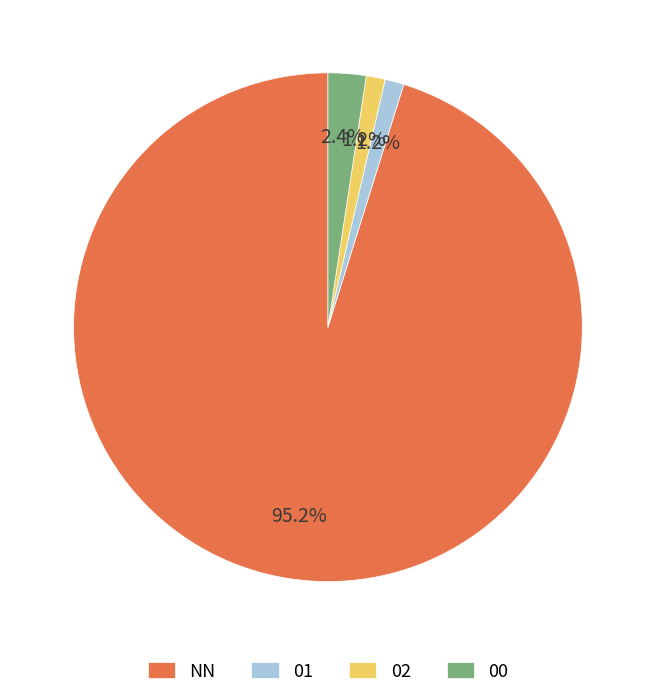

How many slices are in this pie chart?

4